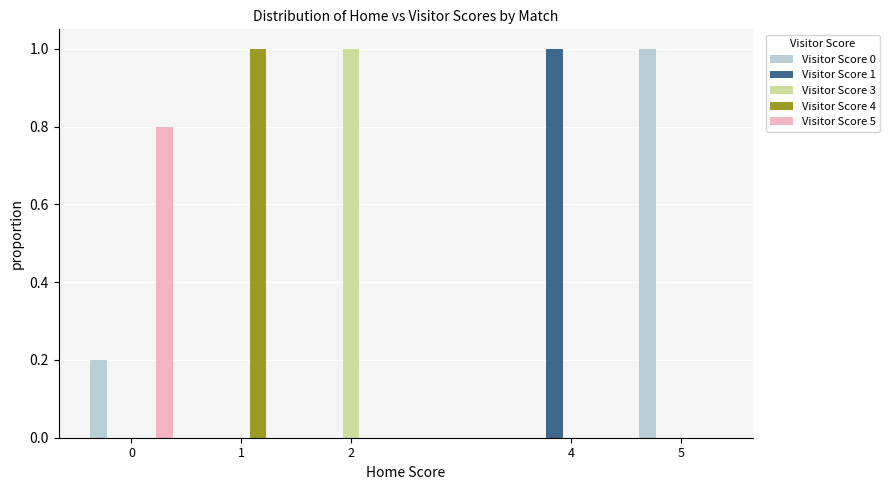

Does the chart contain stacked bars?

No